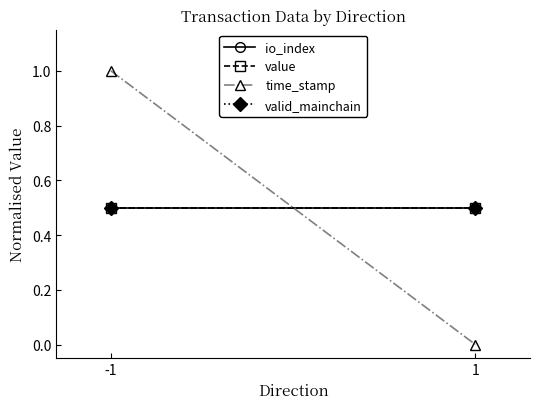

What is the difference between the highest and lowest values at -1?

0.5